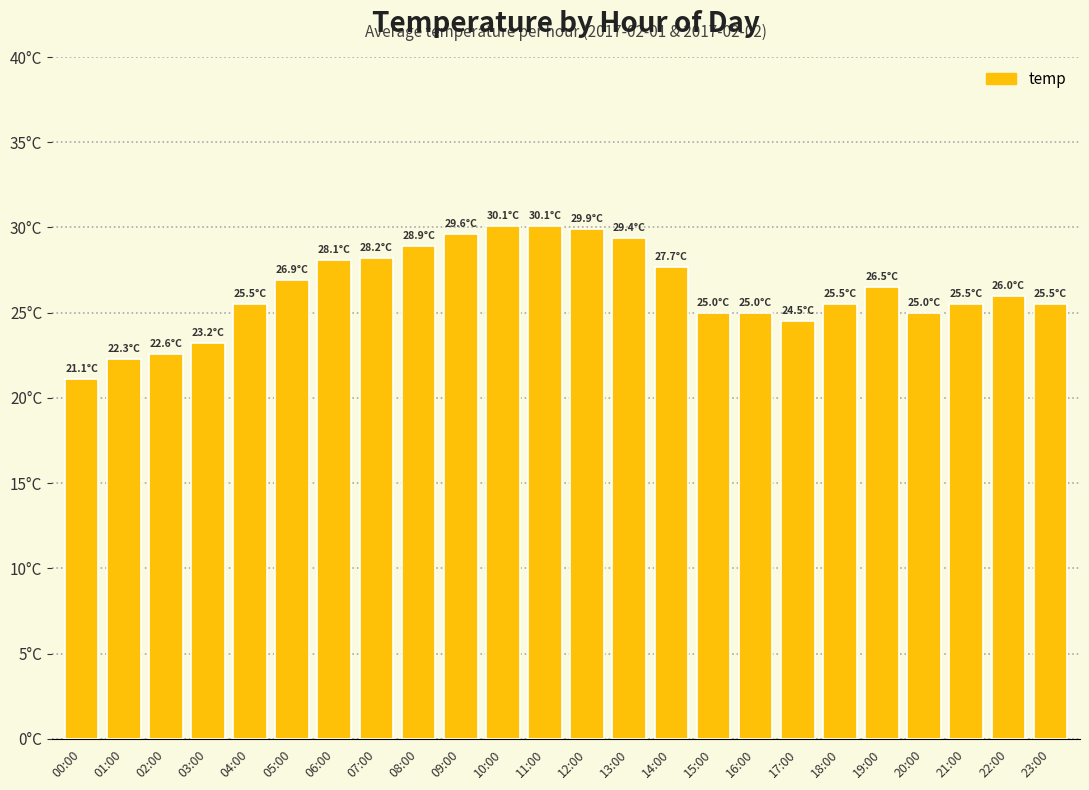

Reading left to right, list all the values displayed in this chart.

21.1	22.3	22.6	23.2	25.5	26.9	28.1	28.2	28.9	29.6	30.1	30.1	29.9	29.4	27.7	25.0	25.0	24.5	25.5	26.5	25.0	25.5	26.0	25.5